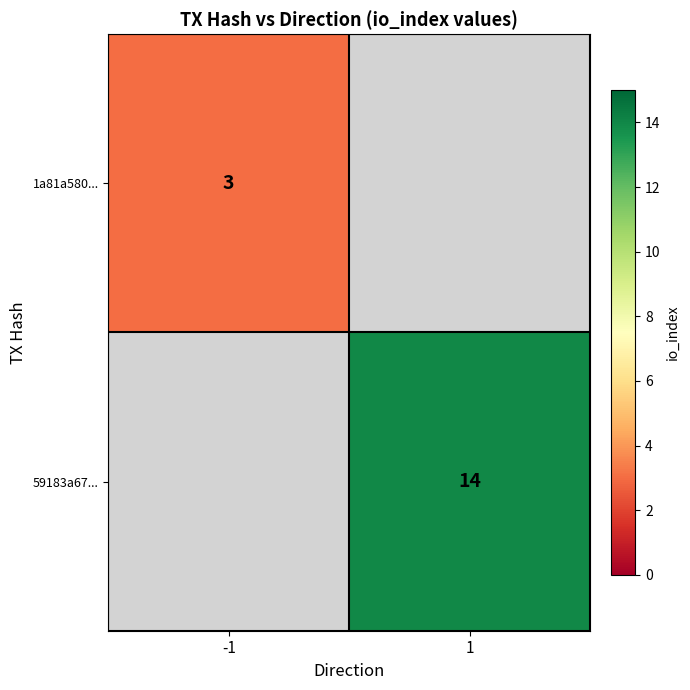

The value of 1a81a580... at -1 is 3. True or false?

True